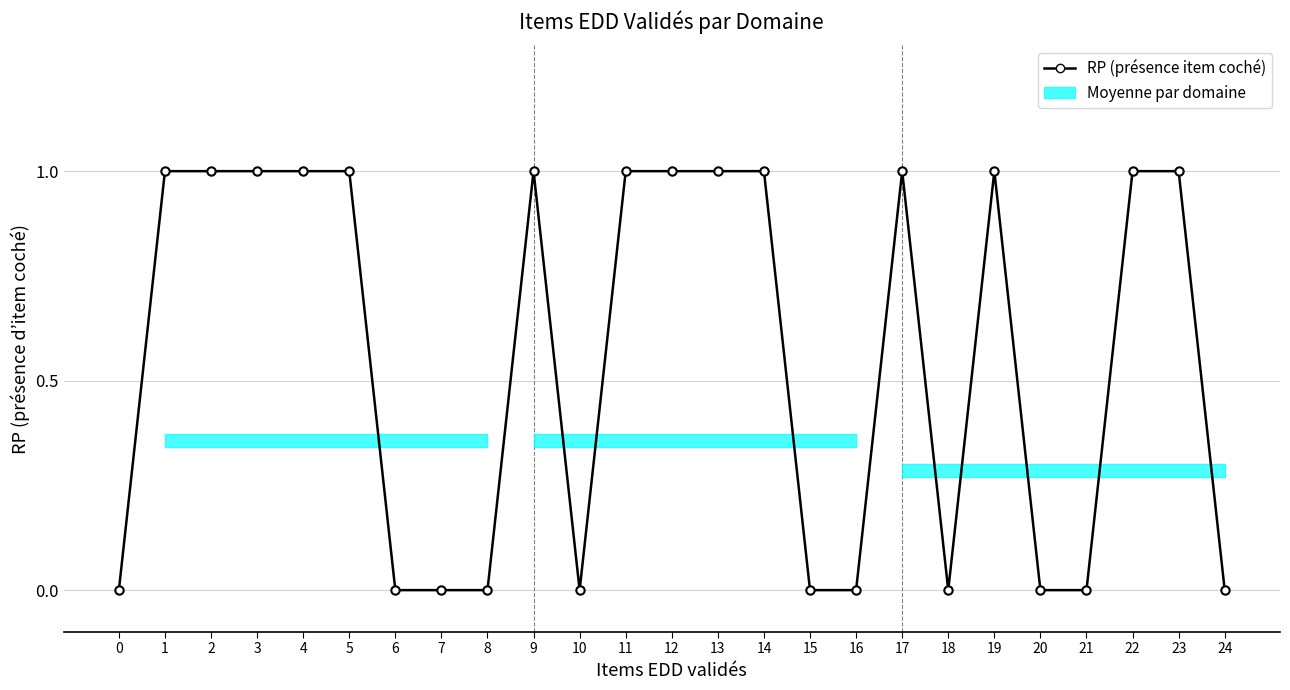

What is the maximum value shown in the chart?

1